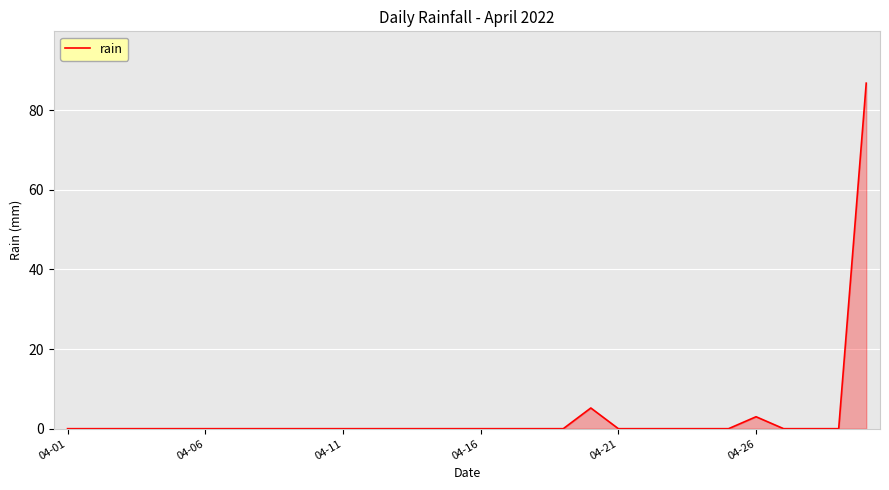

Reading left to right, extract all data points from this chart.

0.0	0.0	0.0	0.0	0.0	0.0	0.0	0.0	0.0	0.0	0.0	0.0	0.0	0.0	0.0	0.0	0.0	0.0	0.0	5.2	0.0	0.0	0.0	0.0	0.0	3.0	0.0	0.0	0.0	86.8